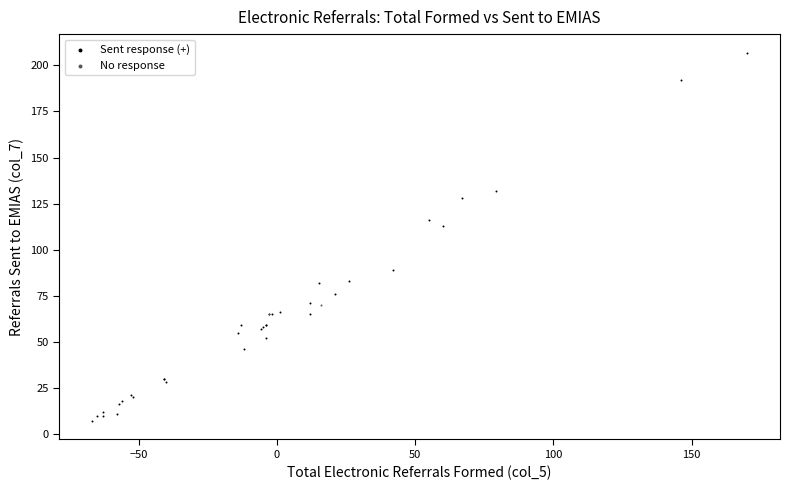

What are all the series names shown in the legend?

Sent response (+), No response